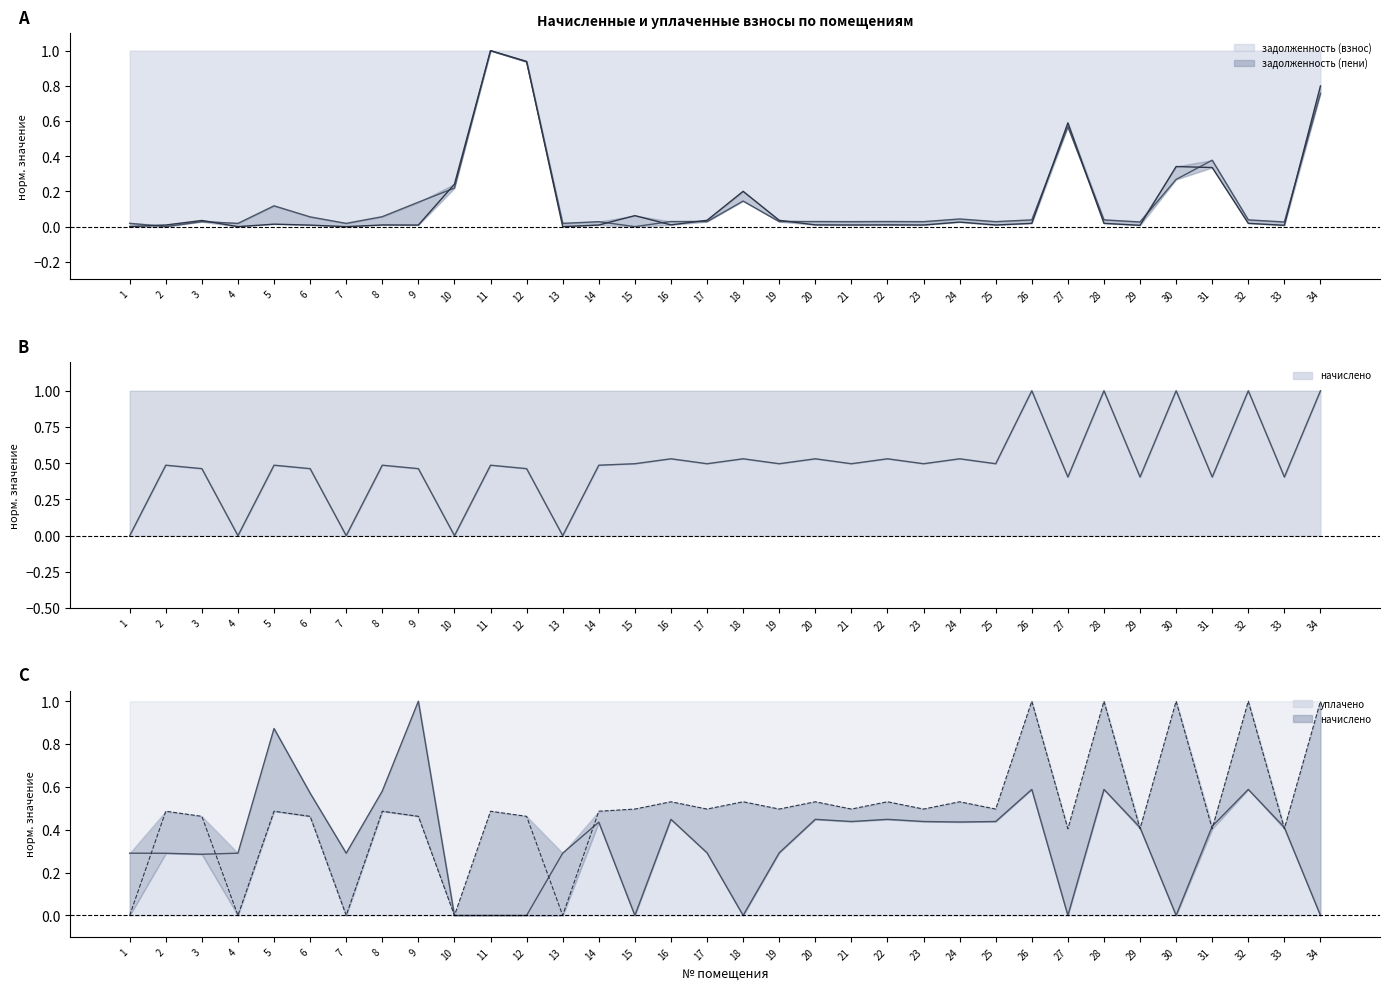

True or false: начислено and задолженность (взнос) cross at least once.

True